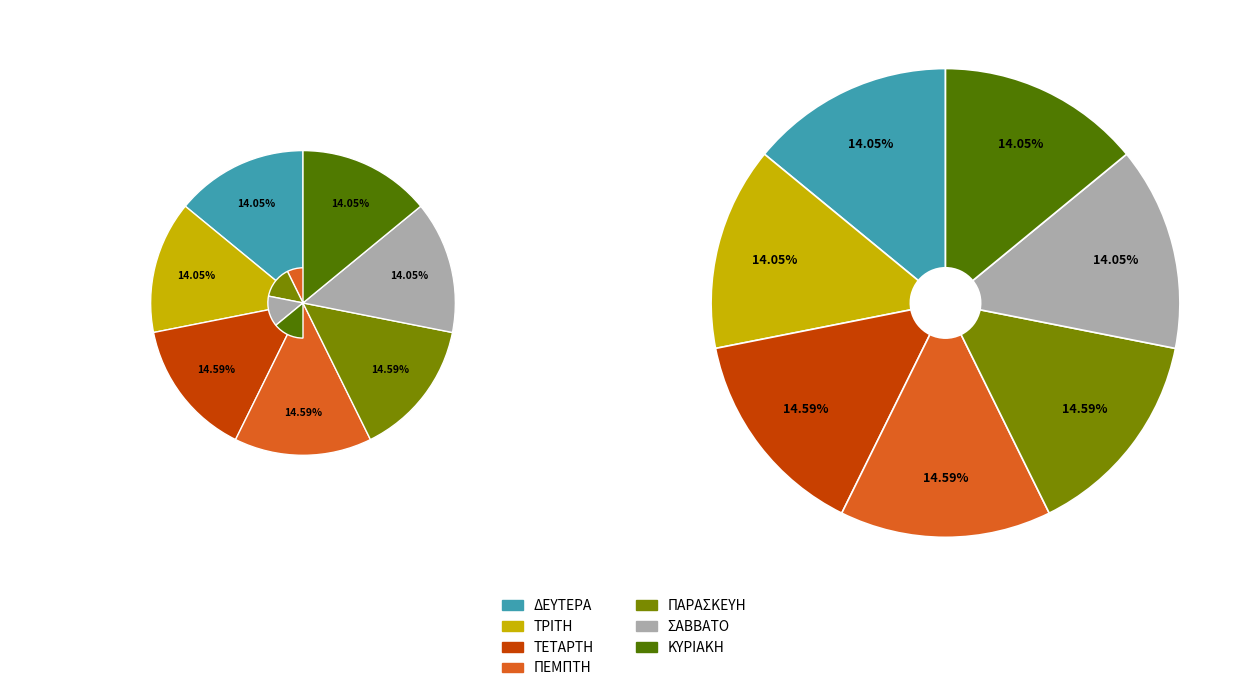

Combined, what portion of the pie is ΤΡΙΤΗ and ΚΥΡΙΑΚΗ?

28.1%